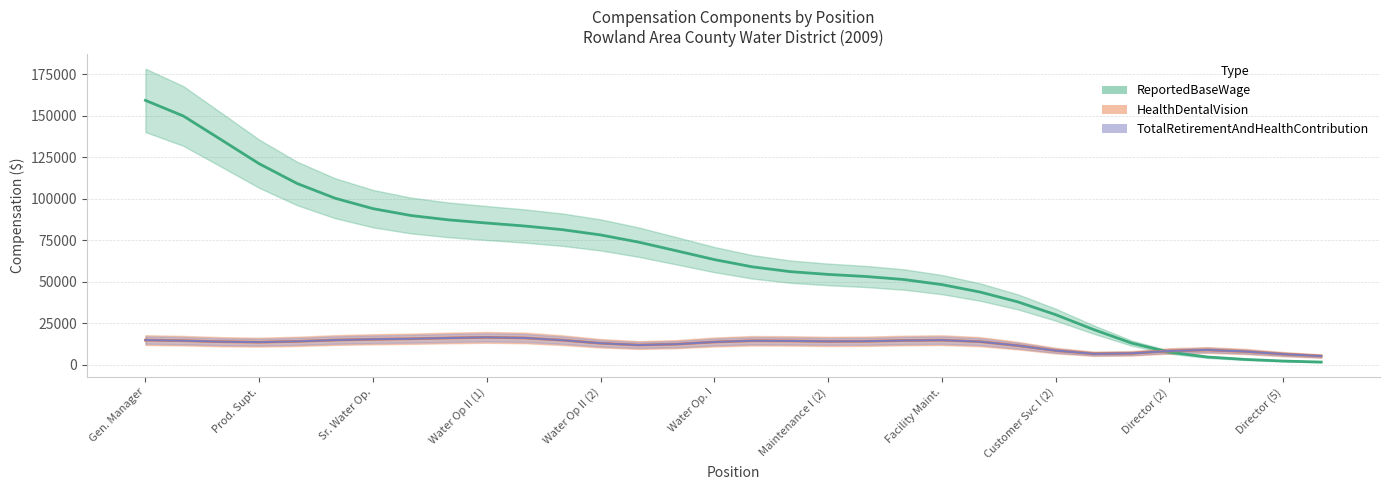

The HealthDentalVision series shows 6272 at 24. True or false?

True